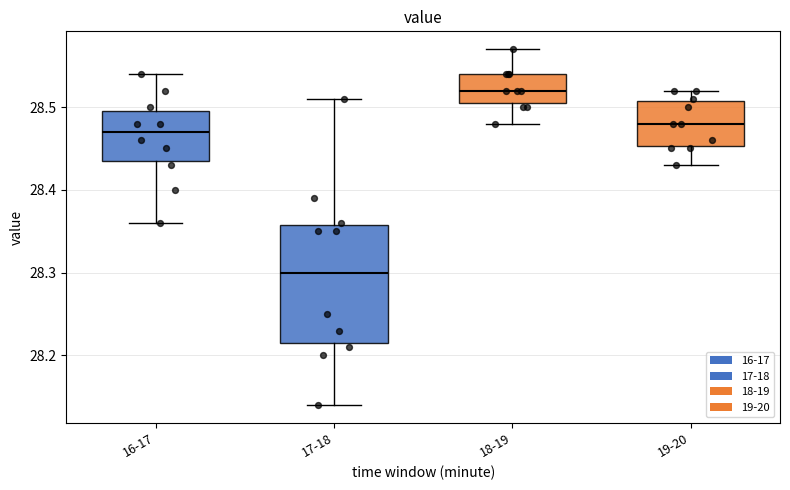

Which box's median line is the highest?

18-19